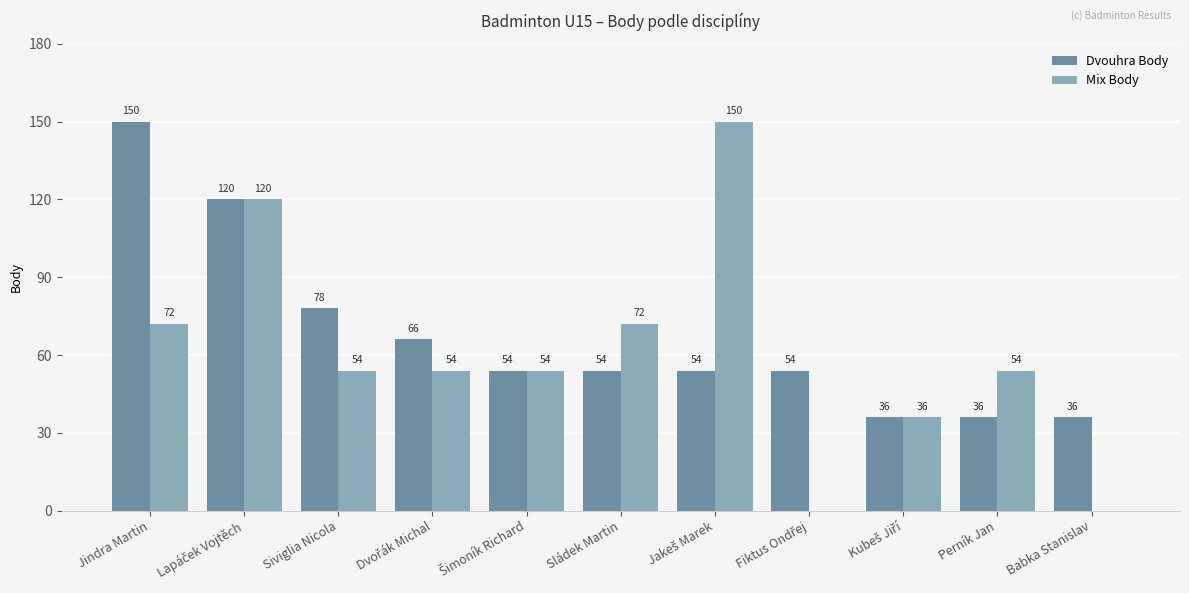

The Dvouhra Body series shows 25 at Siviglia Nicola. True or false?

False